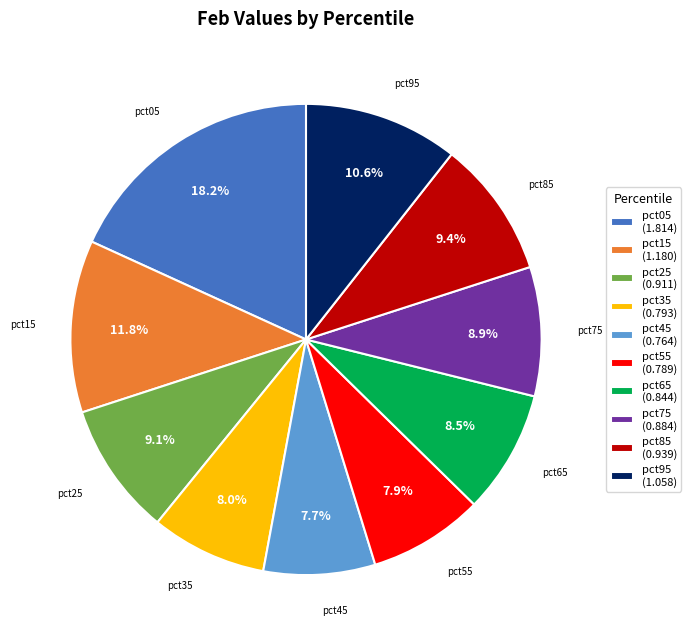

Is pct05 (1.814) the majority of the pie?

No